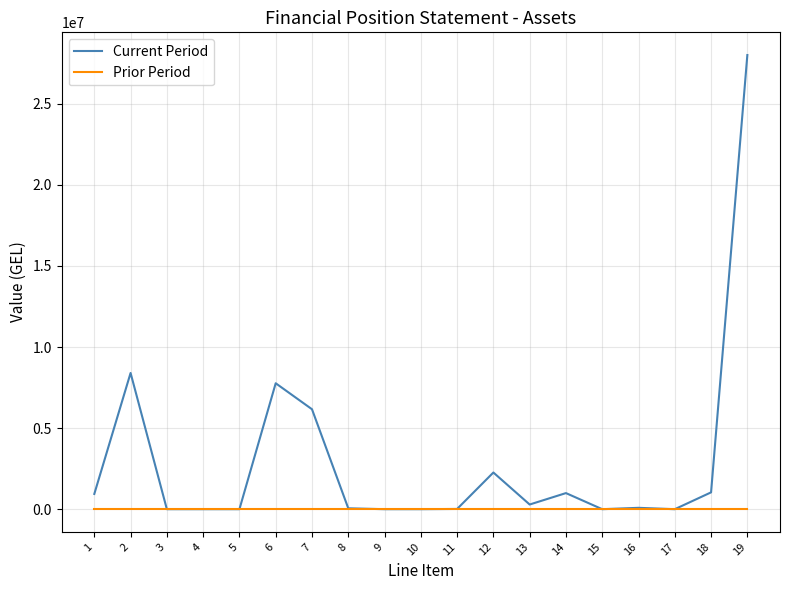

List the series in order of their overall mean, highest first.

Current Period, Prior Period